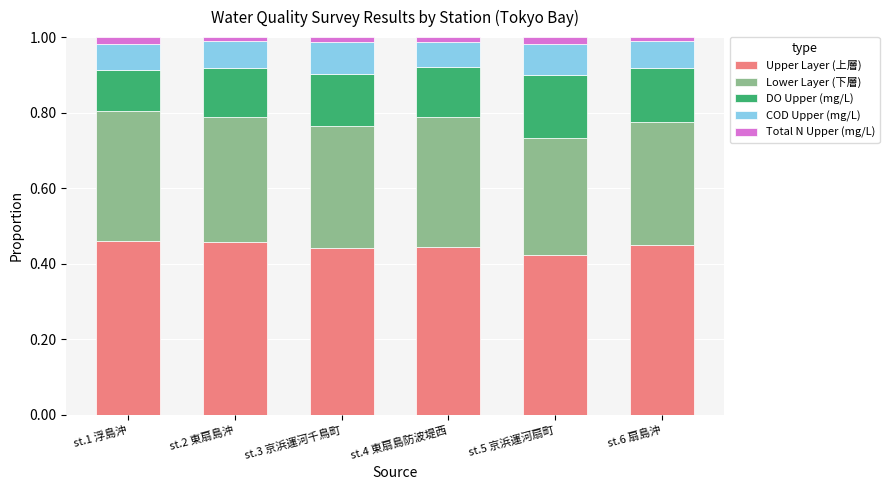

True or false: Upper Layer (上層) has a value of 0.4 at st.4 東扇島防波堤西.

True